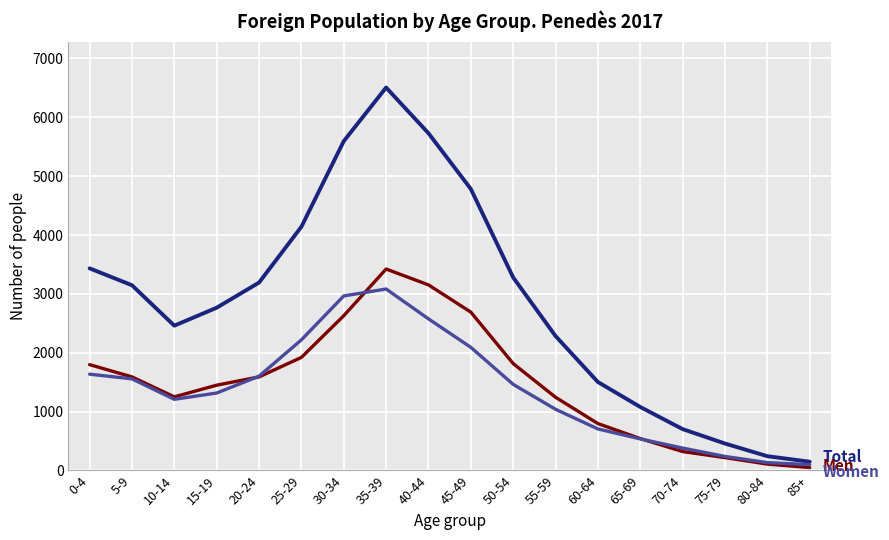

Which label corresponds to the largest value in the chart?

35-39